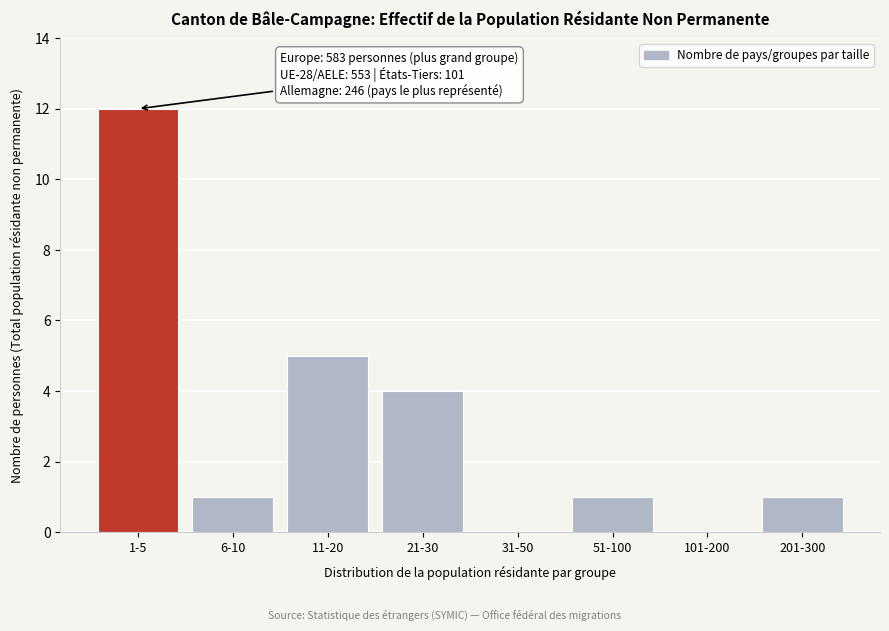

Reading right to left, list all the values displayed in this chart.

201-300=1	101-200=0	51-100=1	31-50=0	21-30=4	11-20=5	6-10=1	1-5=12